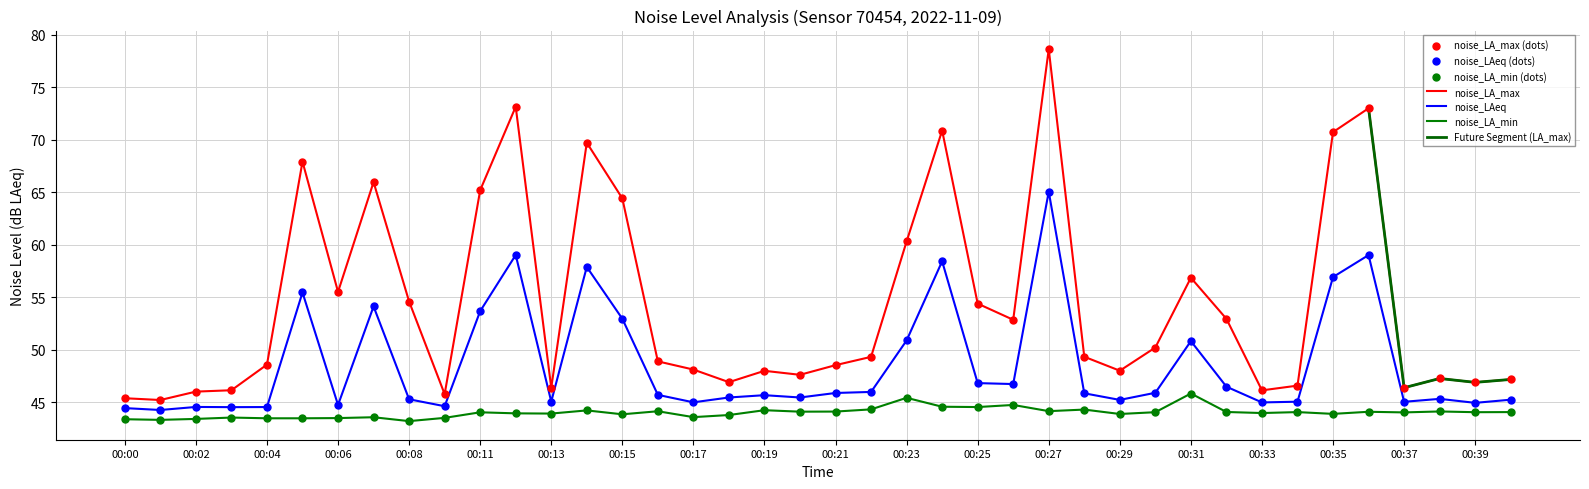

Which series has the largest total across all categories?

noise_LA_max